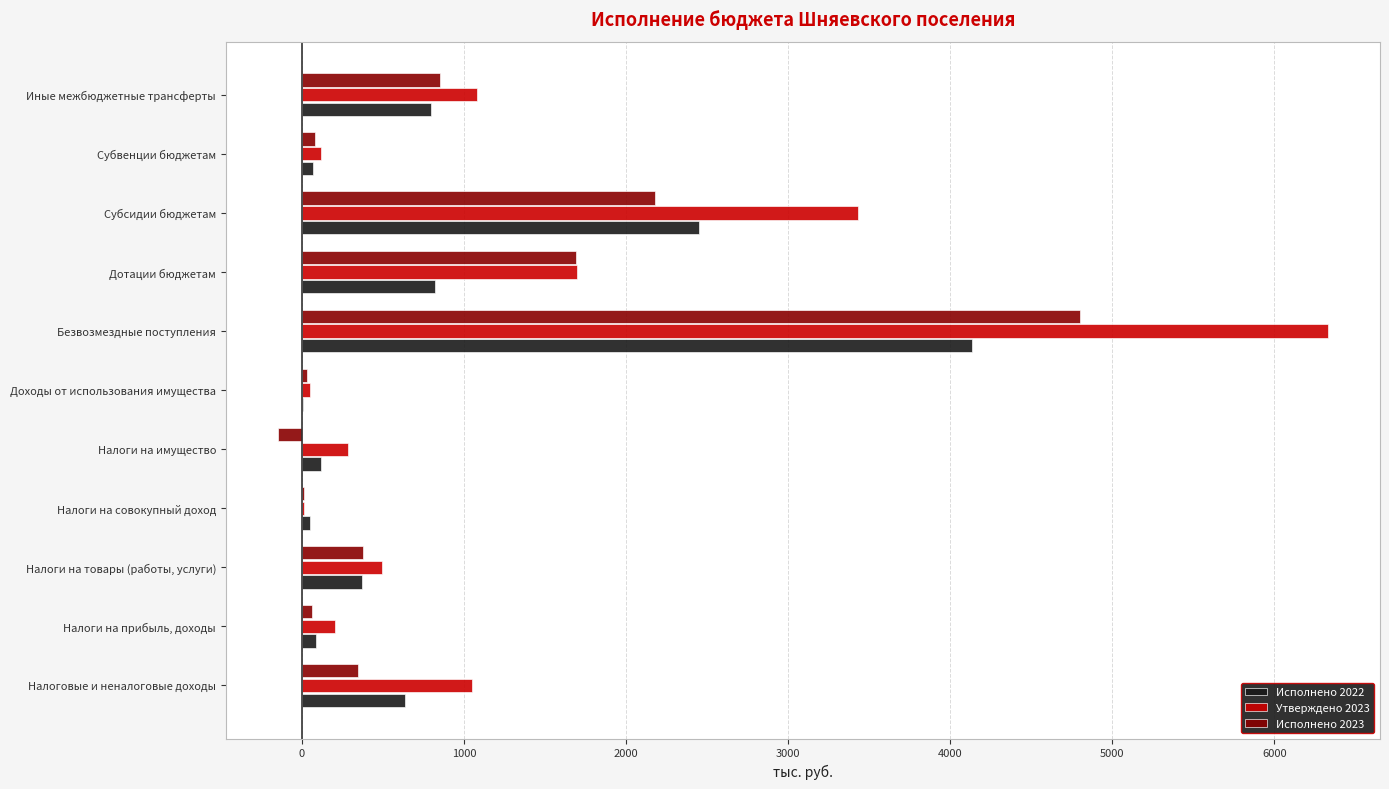

Which category has the highest value across all series?

Безвозмездные поступления